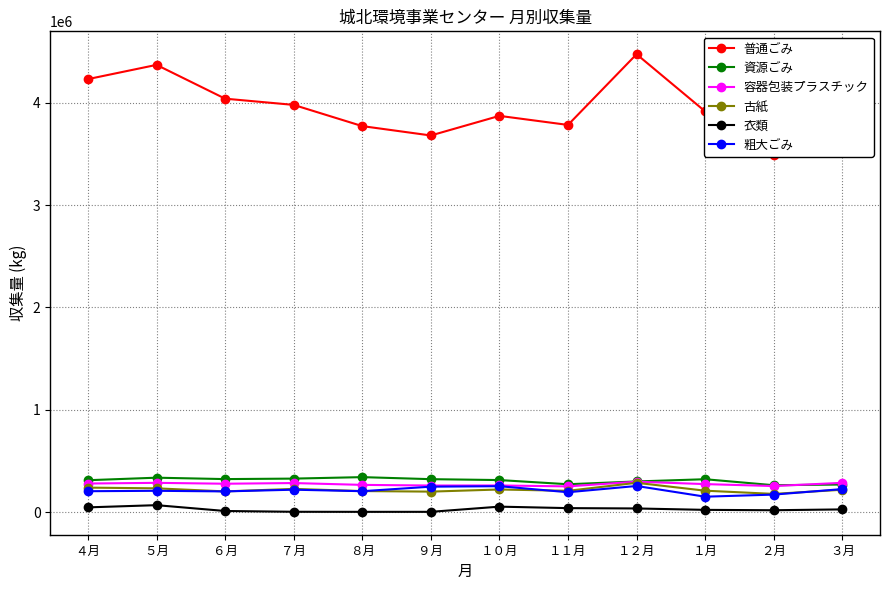

At ９月, list the series in order from smallest to largest.

衣類, 古紙, 粗大ごみ, 容器包装プラスチック, 資源ごみ, 普通ごみ